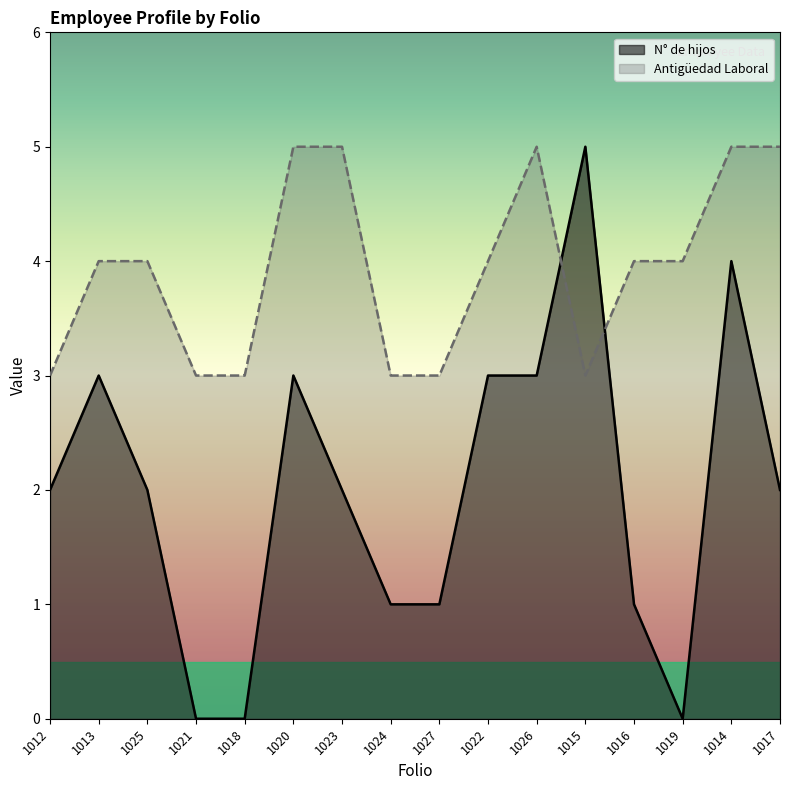

What is the value of the Antigüedad Laboral point at the 13th from the left?

4